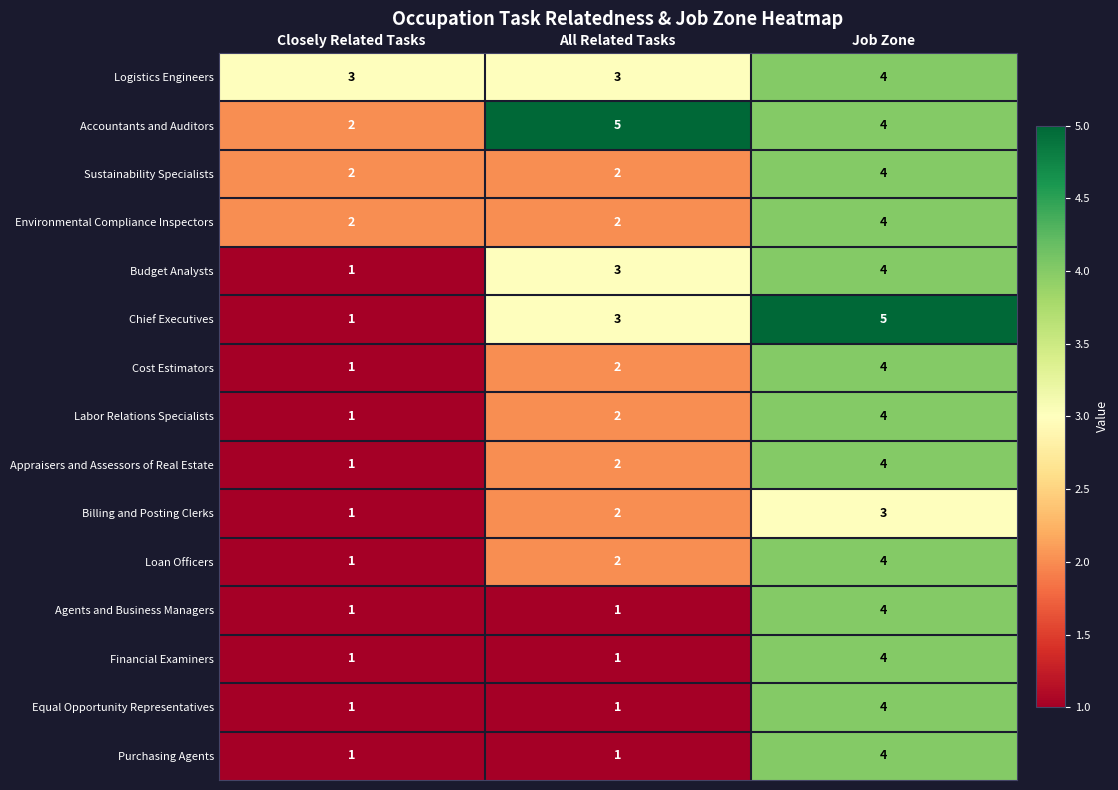

Which category has the highest value in the Purchasing Agents series?

Job Zone